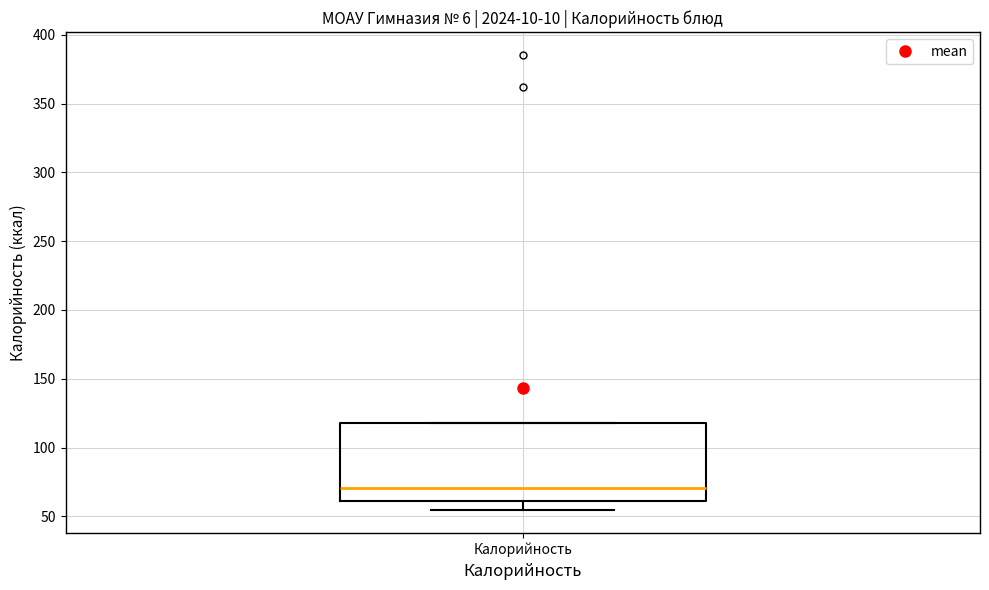

Where is the upper edge of the box for Калорийность on the y-axis? The values are not printed on the chart, so give them approximately, as read against the axis.

120